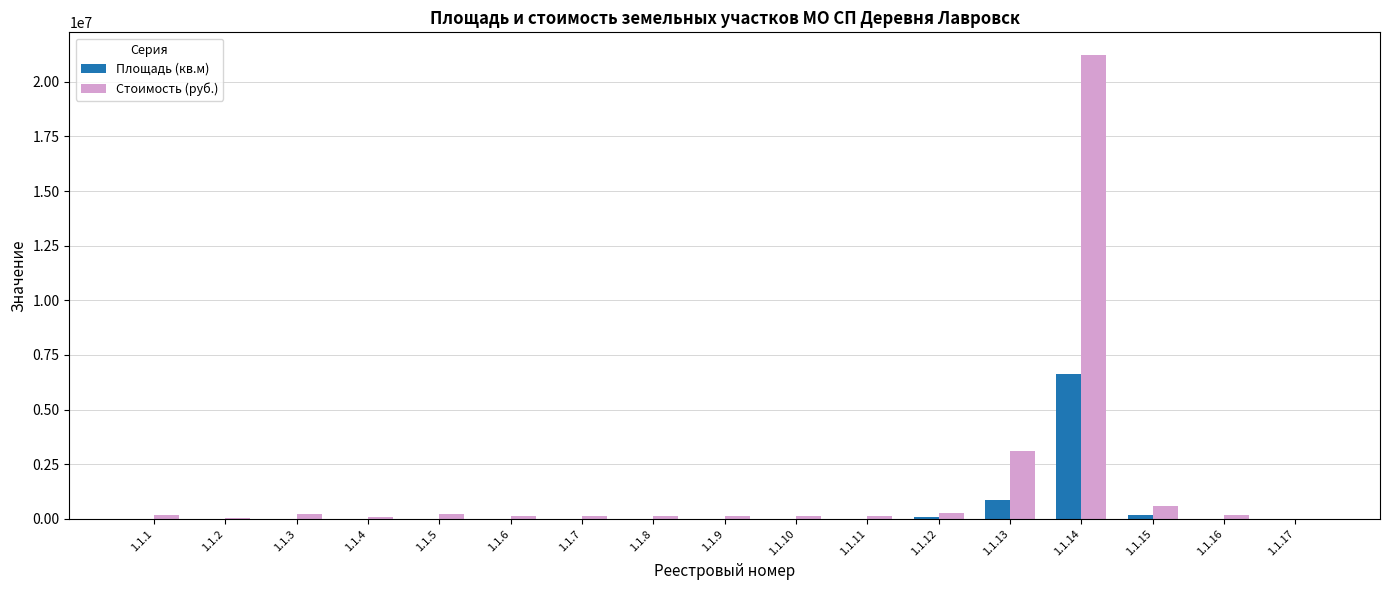

What is the greatest value displayed?

21200182